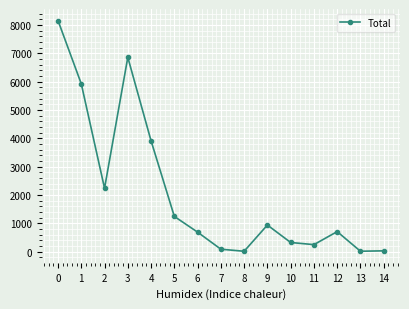

True or false: there are more than 0 points higher than both neighbors.

True